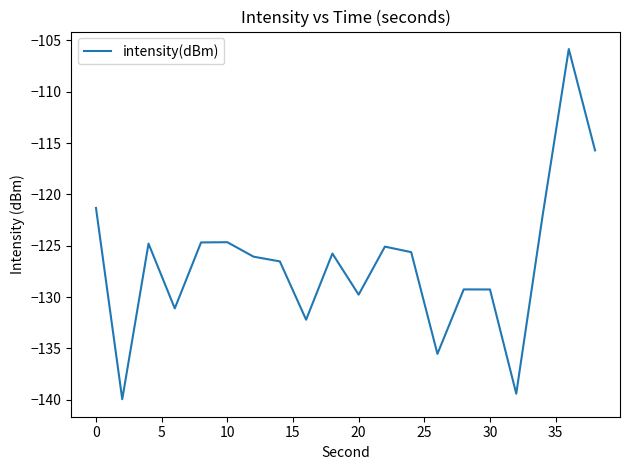

What is the minimum value shown in the chart?

-139.9